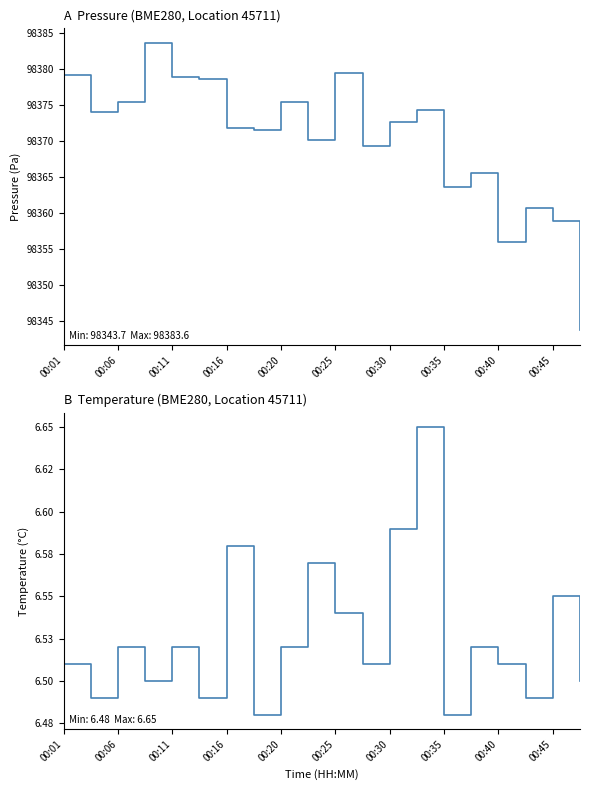

Rank the series by their maximum value, from lowest to highest.

temperature, pressure